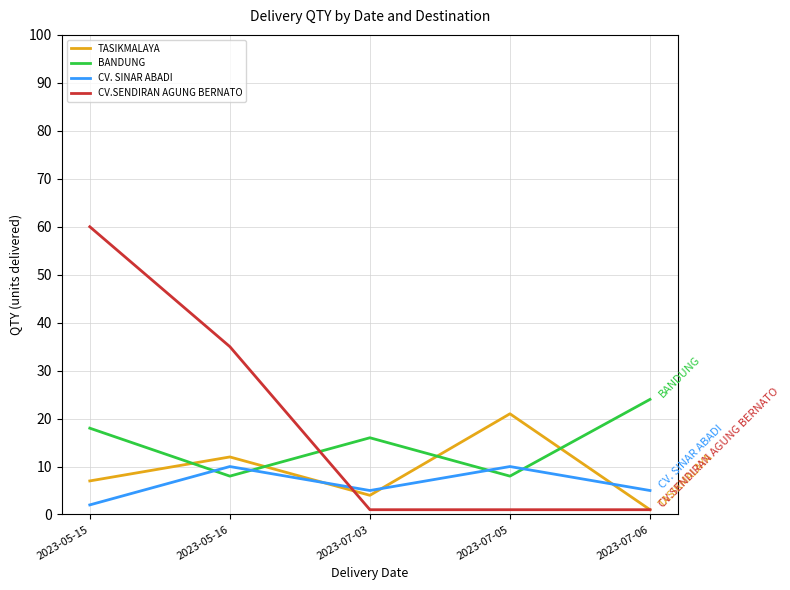

Rank the series by their average value, from highest to lowest.

CV.SENDIRAN AGUNG BERNATO, BANDUNG, TASIKMALAYA, CV. SINAR ABADI